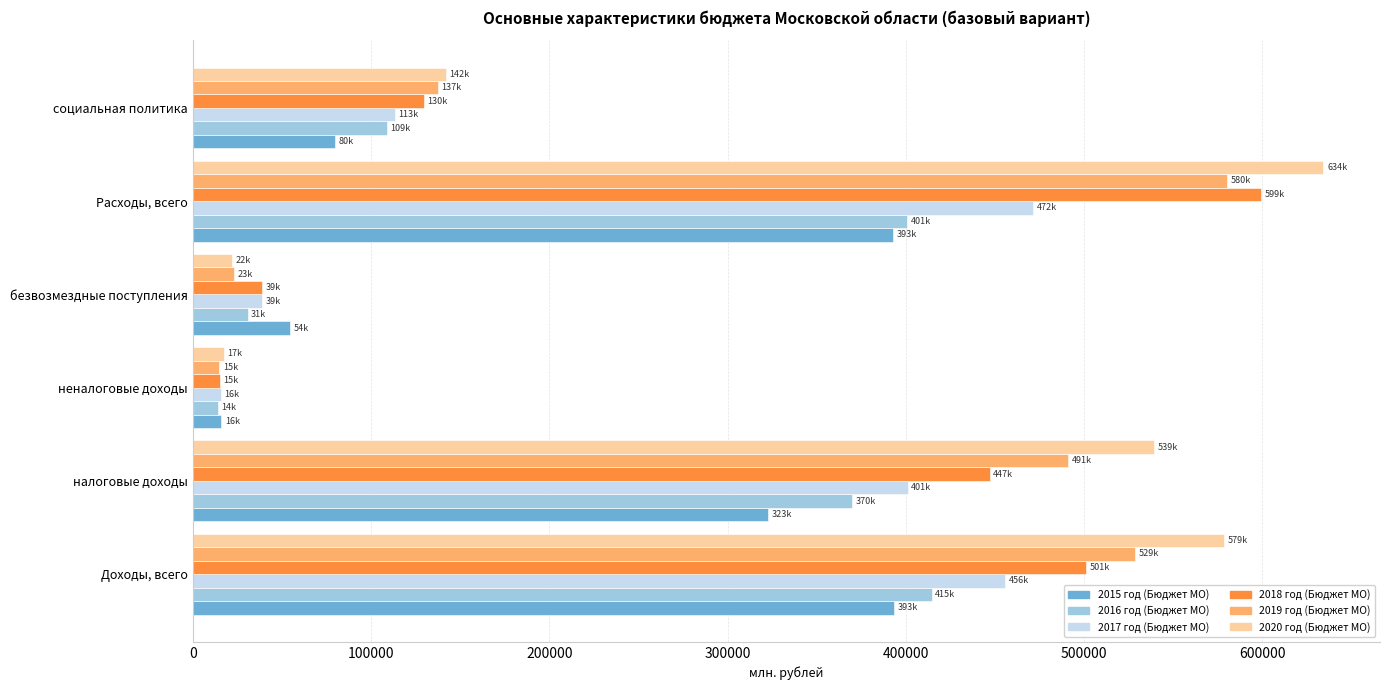

Rank the categories by 2019 год (Бюджет МО) value from lowest to highest.

неналоговые доходы, безвозмездные поступления, социальная политика, налоговые доходы, Доходы, всего, Расходы, всего